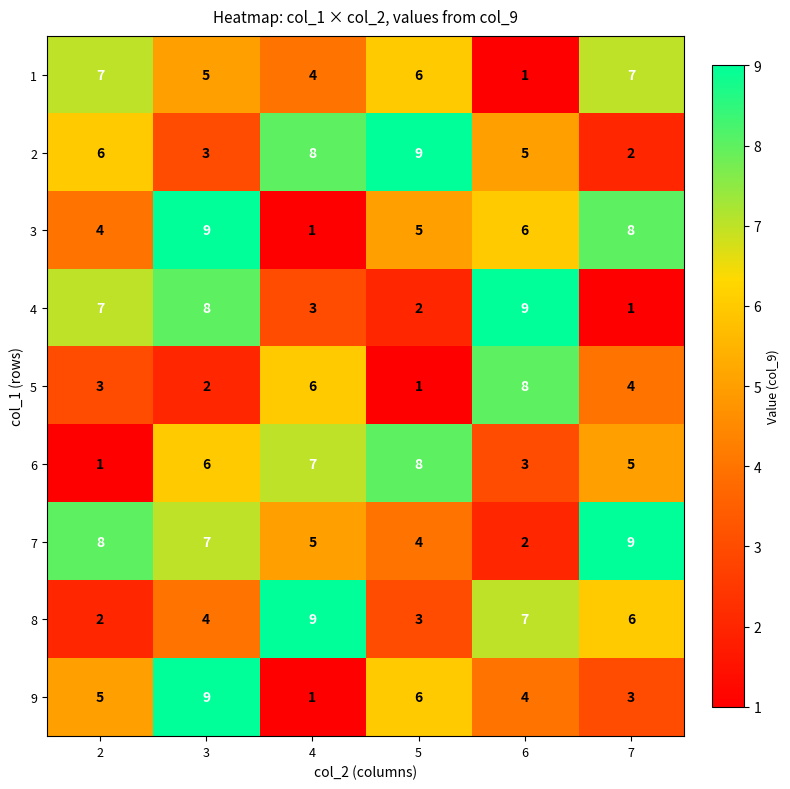

What is the average value of the 5 series?

4